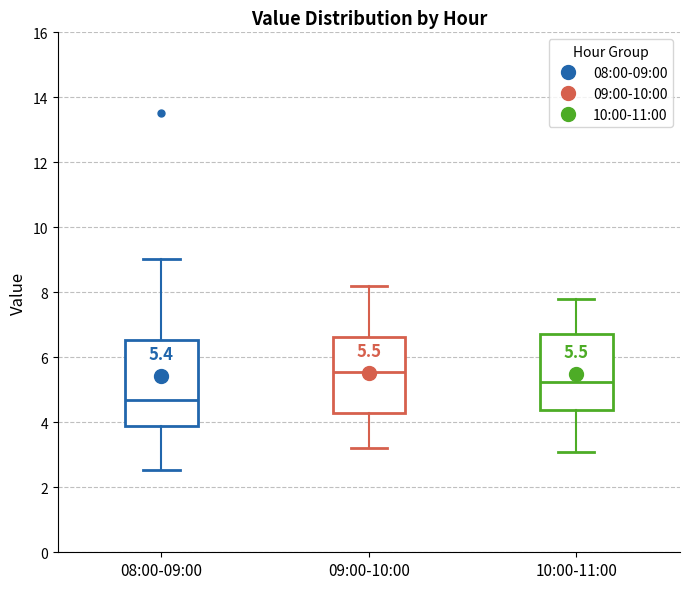

Which box's median line is the lowest?

08:00-09:00